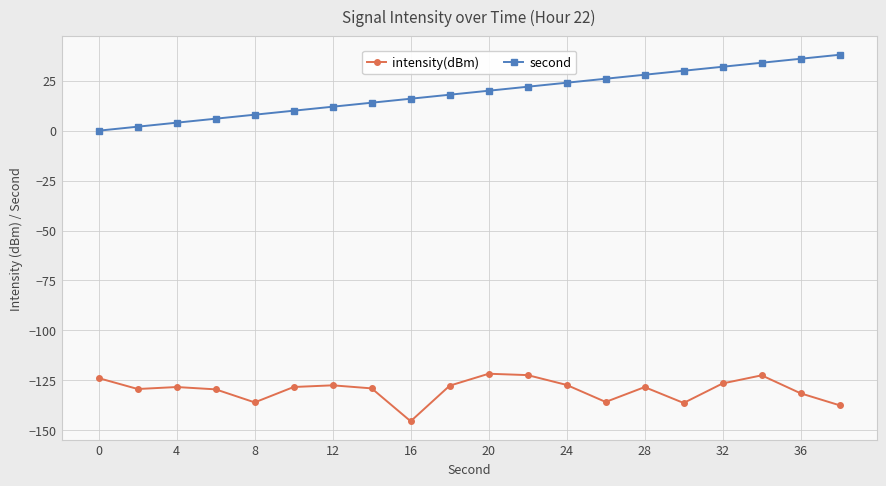

True or false: second and intensity(dBm) intersect in this chart.

False